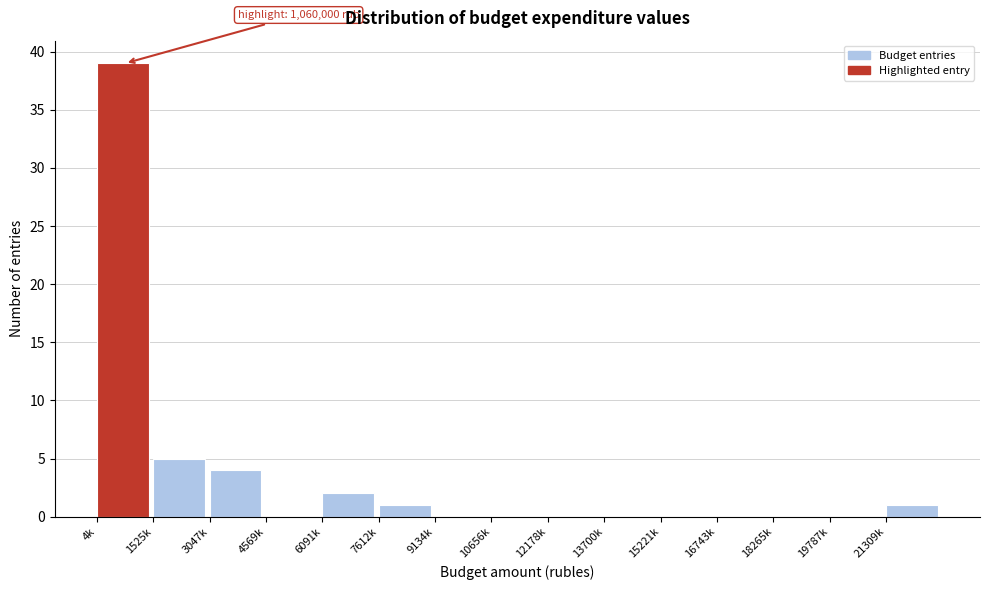

Reading right to left, list all the values displayed in this chart.

21309k=1	19787k=0	18265k=0	16743k=0	15221k=0	13700k=0	12178k=0	10656k=0	9134k=0	7612k=1	6091k=2	4569k=0	3047k=4	1525k=5	4k=39